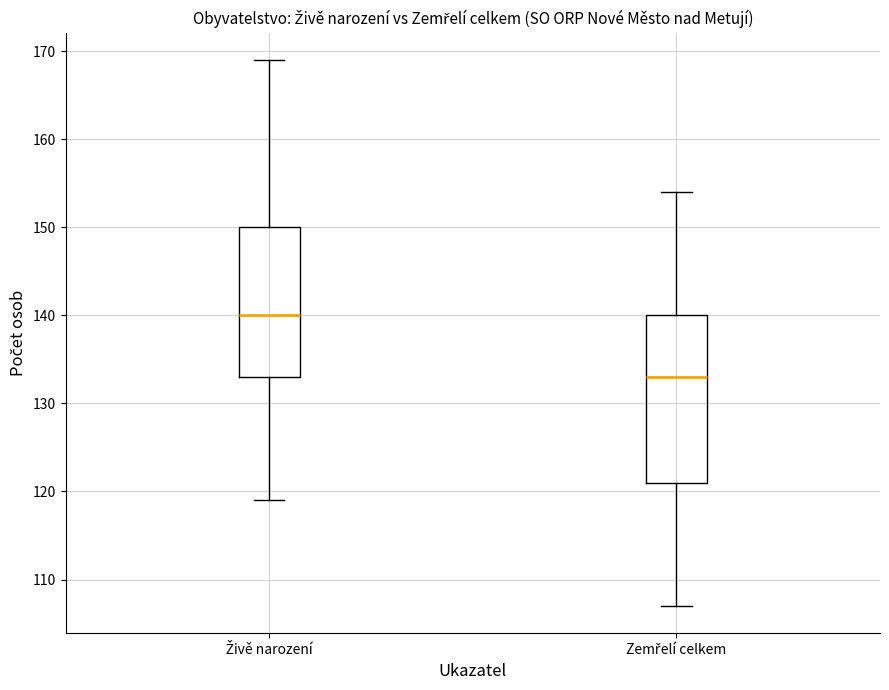

Reading left to right, transcribe this box plot: for each box, give where its median line is, the range the box spans, and where its two whiskers end, as read against the y-axis. The values are not printed on the chart, so give them approximately, as read against the axis.

Živě narození: median 140, box 133 to 150, whiskers 119 to 169
Zemřelí celkem: median 133, box 121 to 140, whiskers 107 to 154